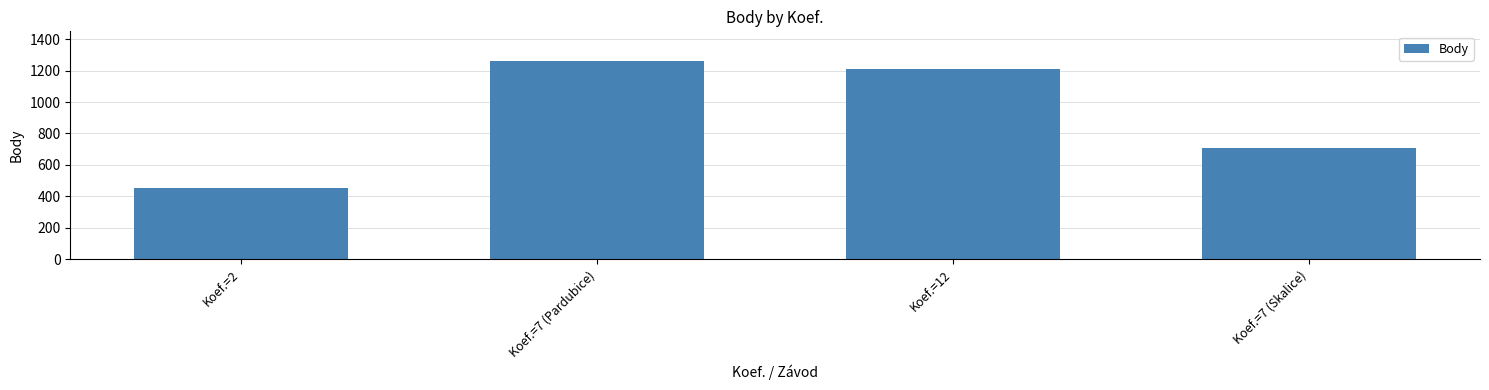

What is the sum of the values at Koef.=7 (Pardubice) and Koef.=7 (Skalice)?

1968